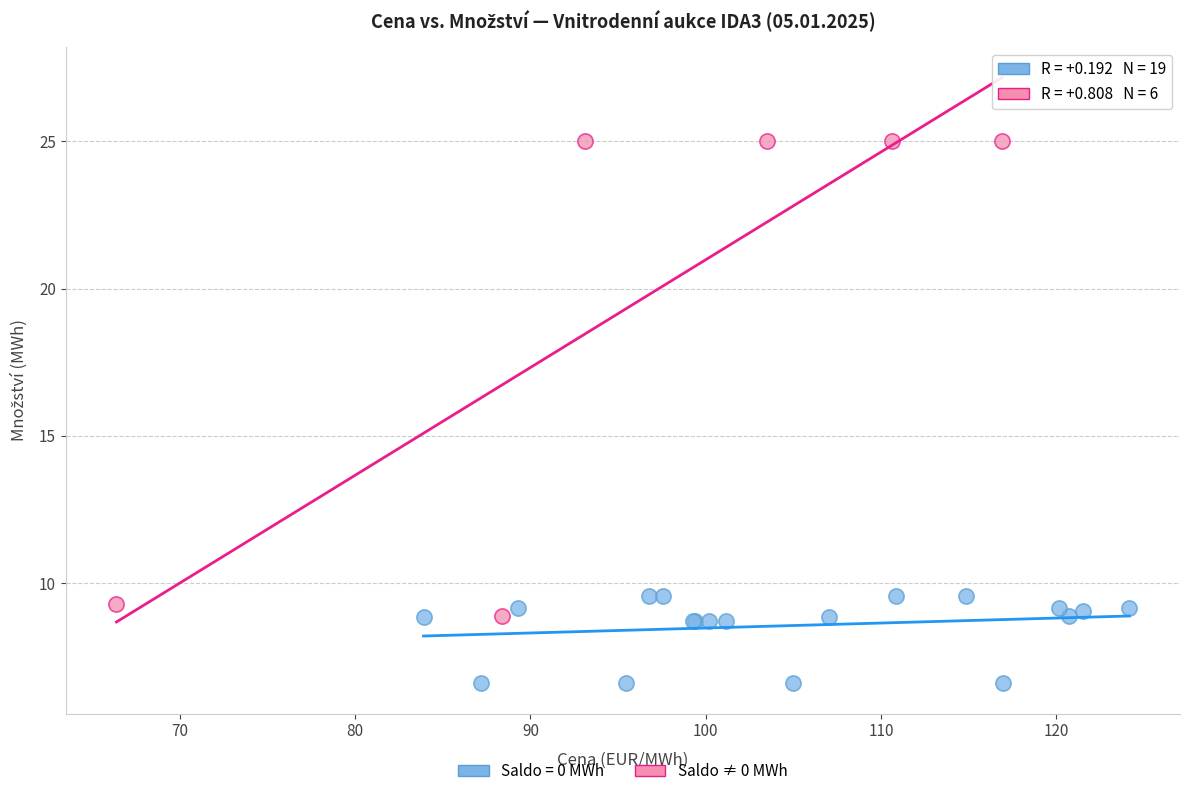

Which series contains the highest Y value?

Saldo ≠ 0 MWh